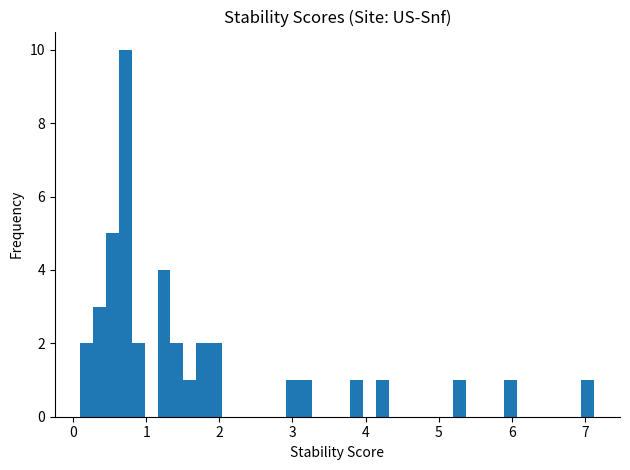

Around what value on the x-axis is the tallest bar? Give the approximate position of its centre, as read against the axis.

0.7